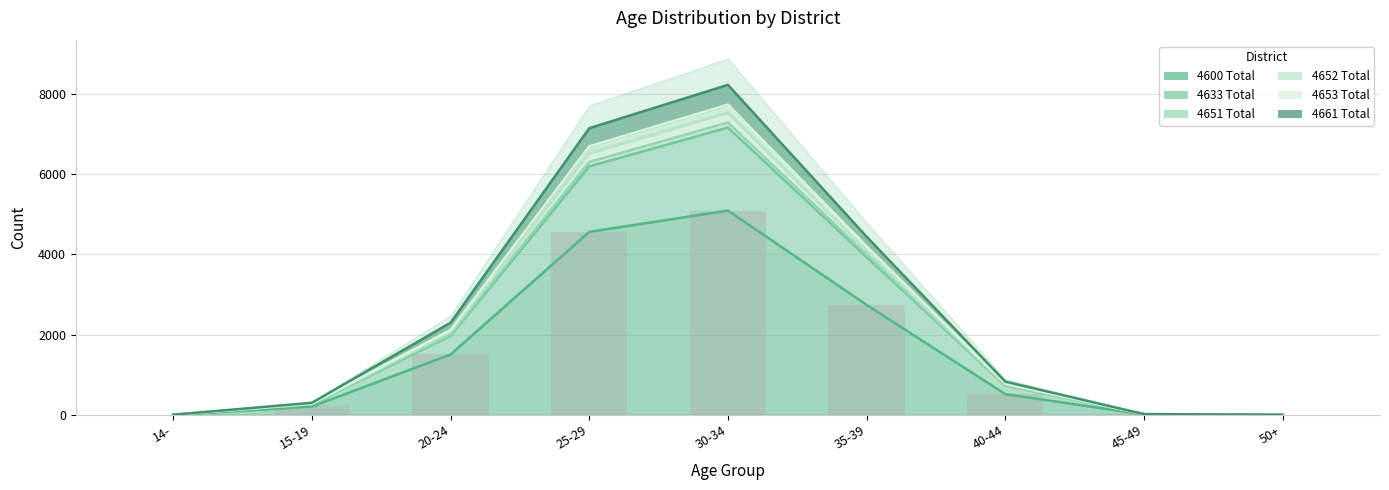

Rank the categories by 4661 Total value from highest to lowest.

30-34, 25-29, 35-39, 20-24, 40-44, 15-19, 45-49, 14-, 50+